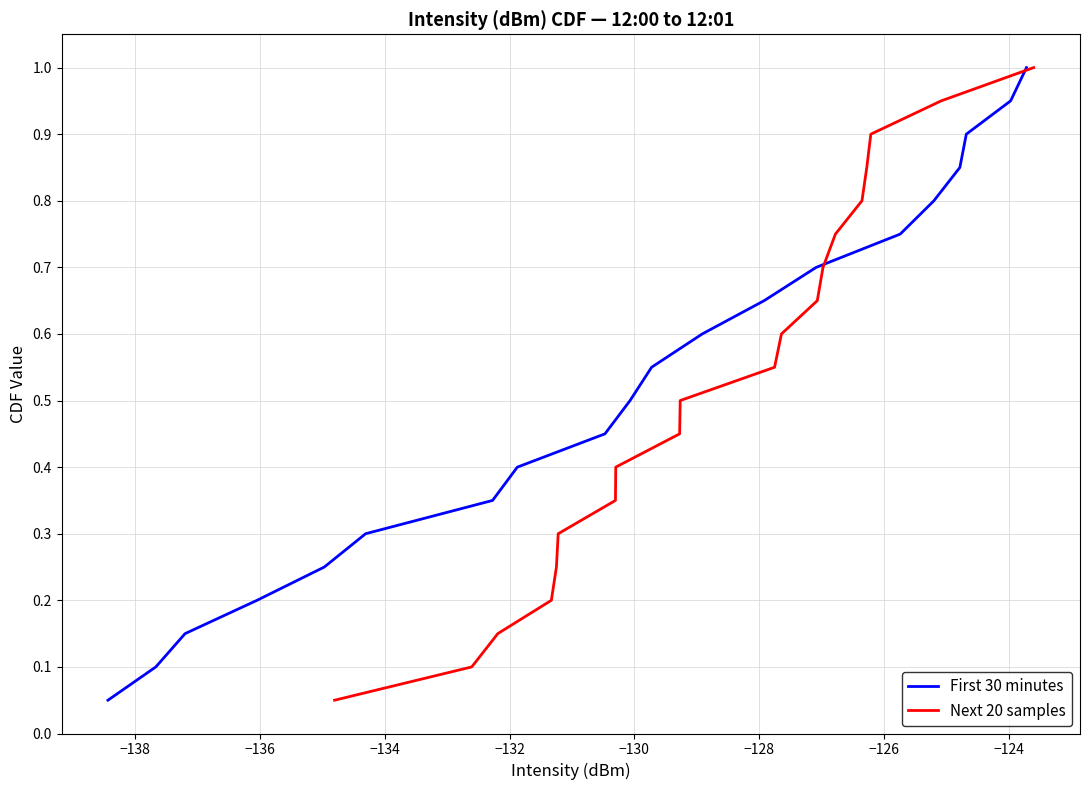

List the series in order of their peak value, highest first.

First 30 minutes, Next 20 samples